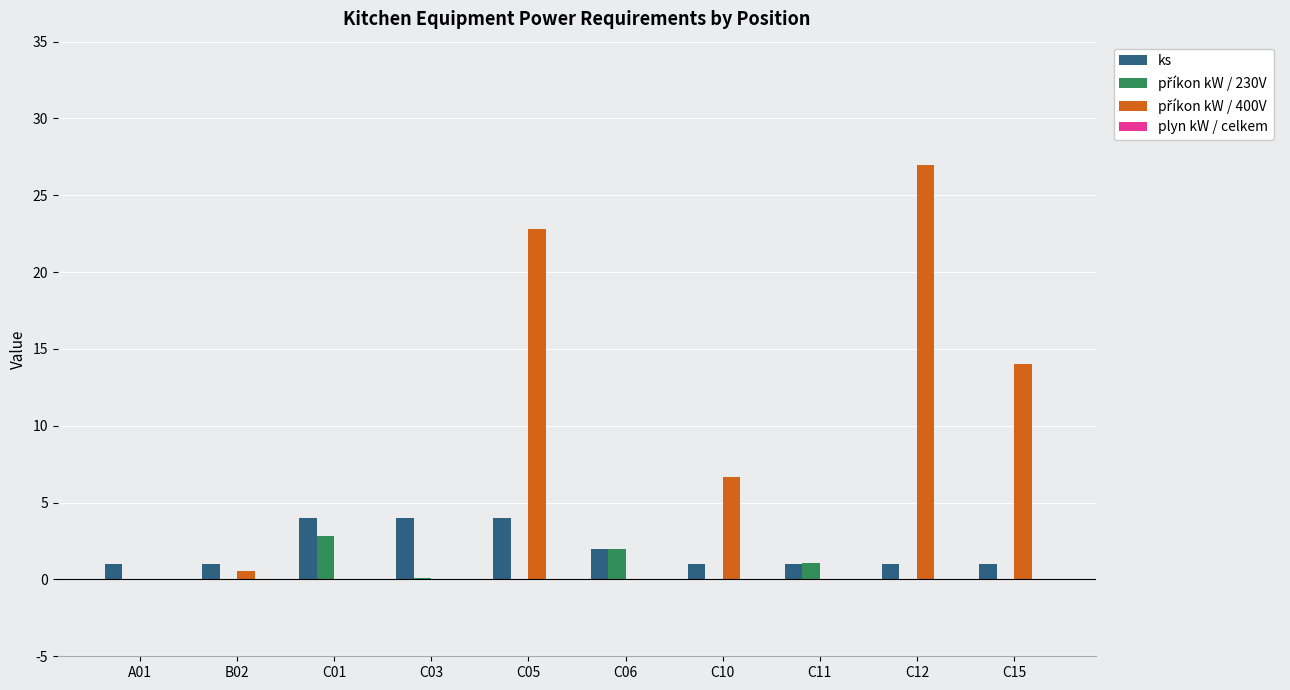

What is the total value across all series at C11?

2.1